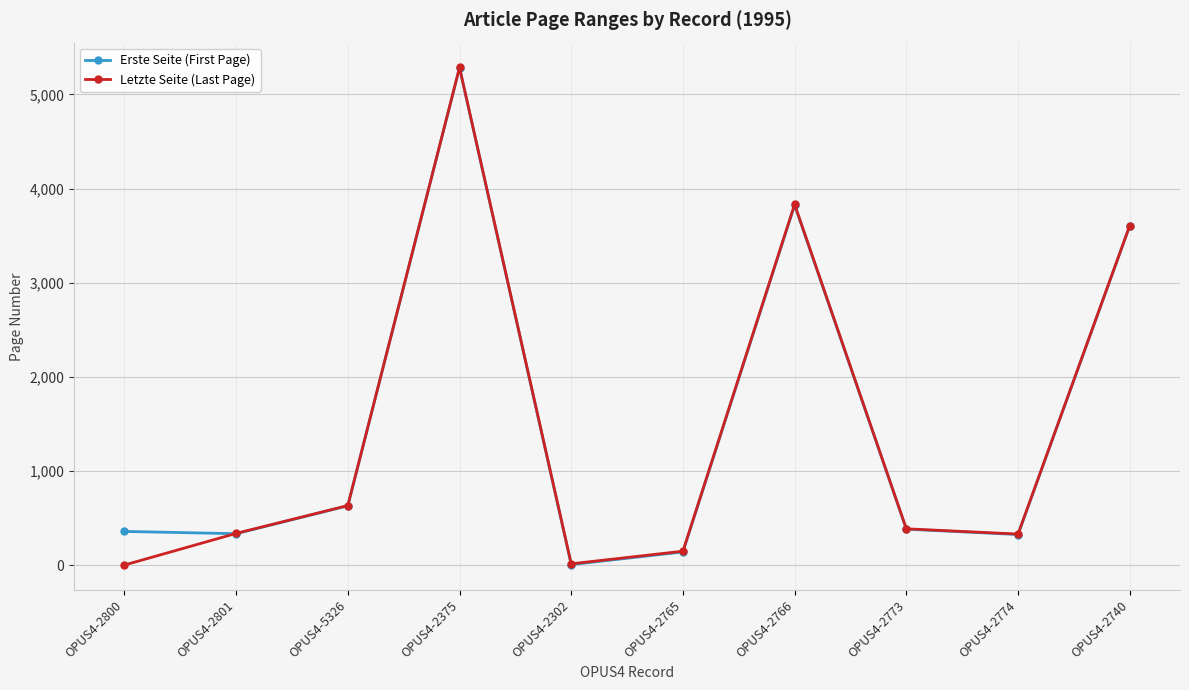

Is it true that Letzte Seite (Last Page) equals 336 at OPUS4-2801?

True